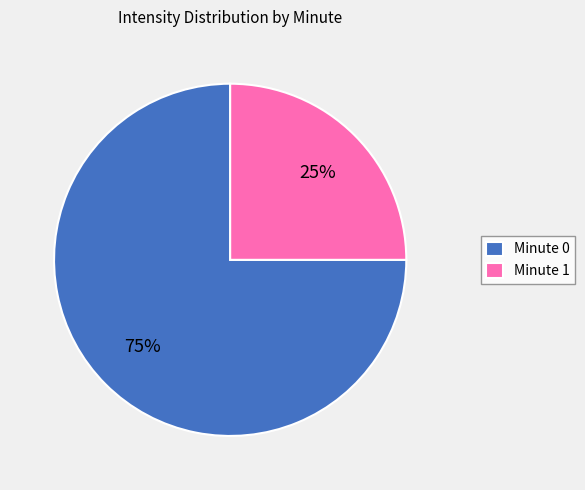

What is the smallest slice in the pie chart?

Minute 1